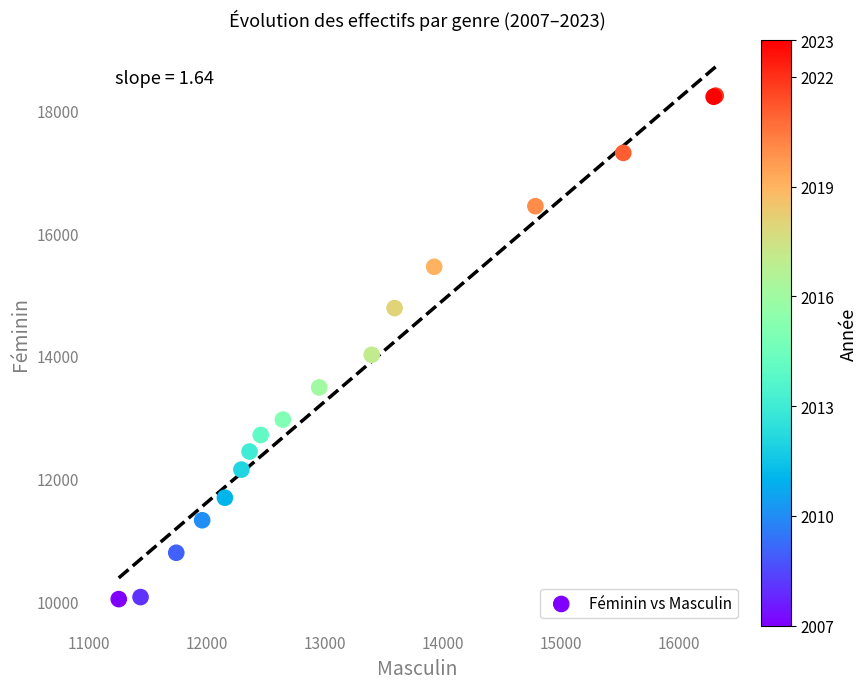

What Y value in the scatter plot is closest to 14139?

14019